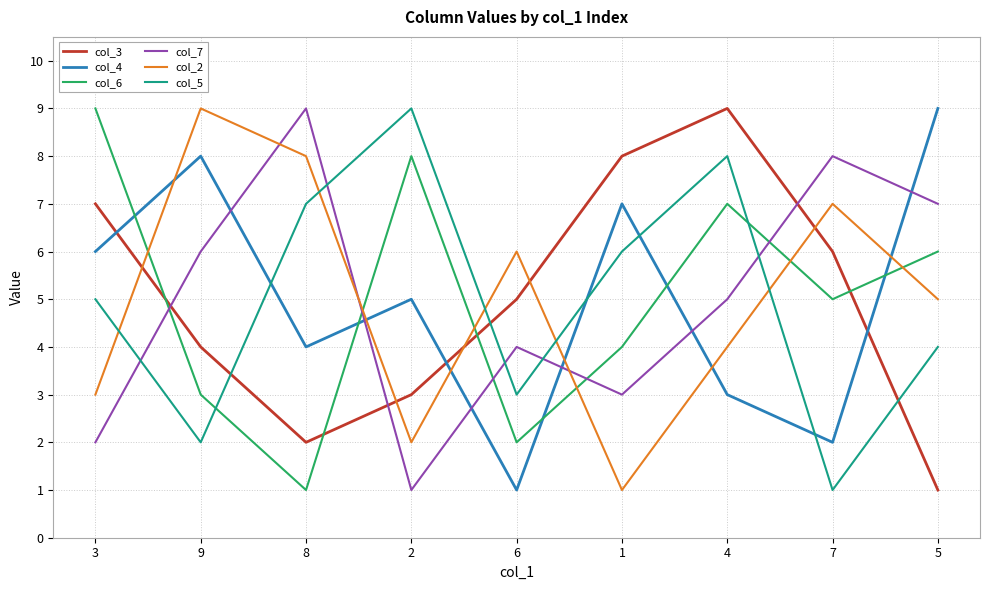

The col_6 series shows 5 at 7. True or false?

True